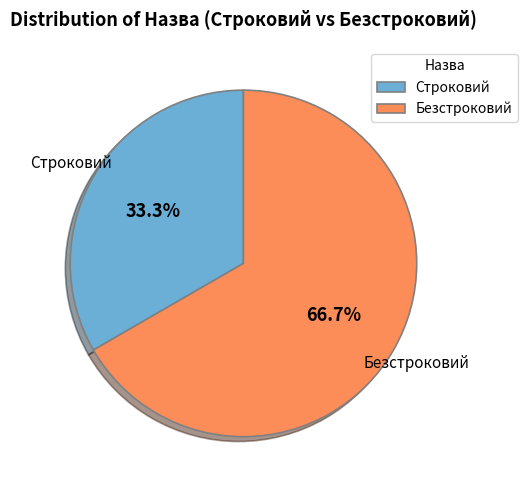

Is the sum of Строковий and Безстроковий greater than half?

Yes